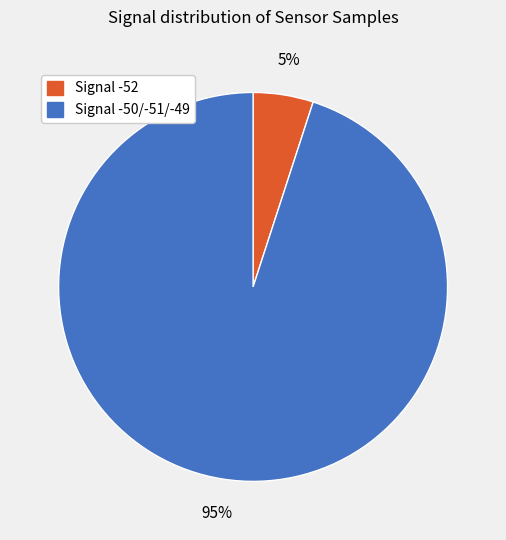

Does any single category account for the majority?

Yes